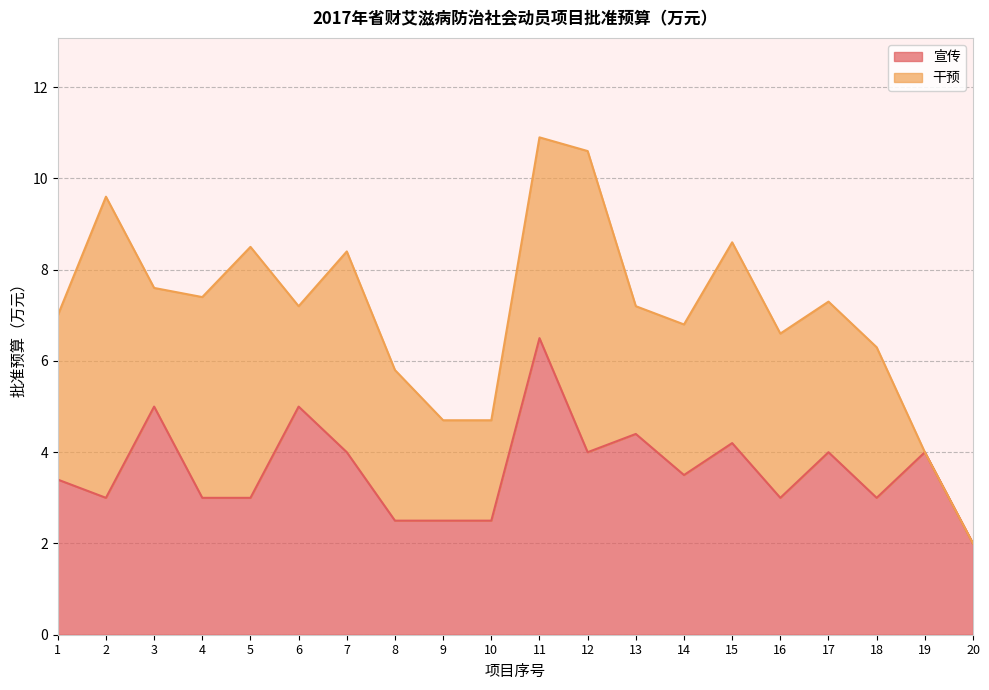

What is the difference between the second highest and second lowest values?

2.5